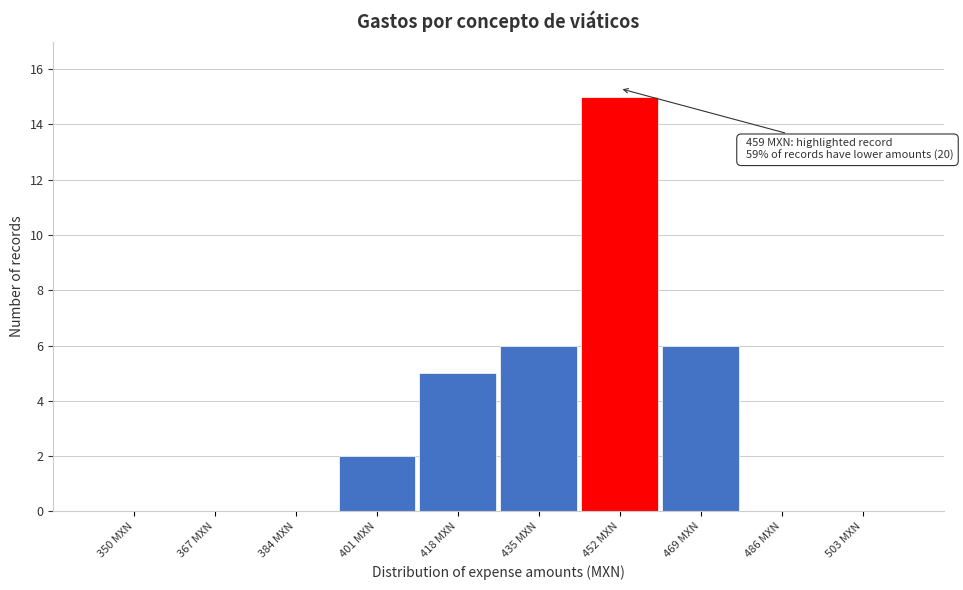

Reading right to left, what are all the values shown in this chart?

503 MXN=0	486 MXN=0	469 MXN=6	452 MXN=15	435 MXN=6	418 MXN=5	401 MXN=2	384 MXN=0	367 MXN=0	350 MXN=0